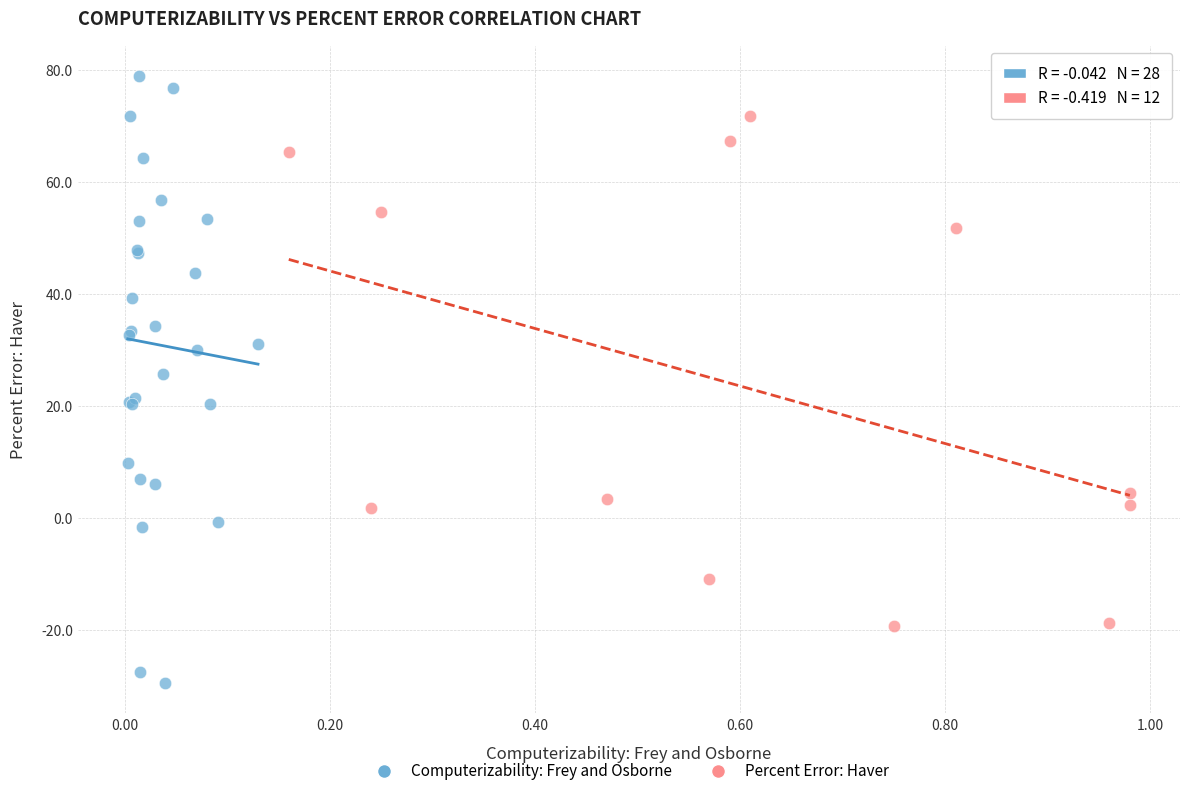

Which series has the widest spread of Y values?

Computerizability: Frey and Osborne